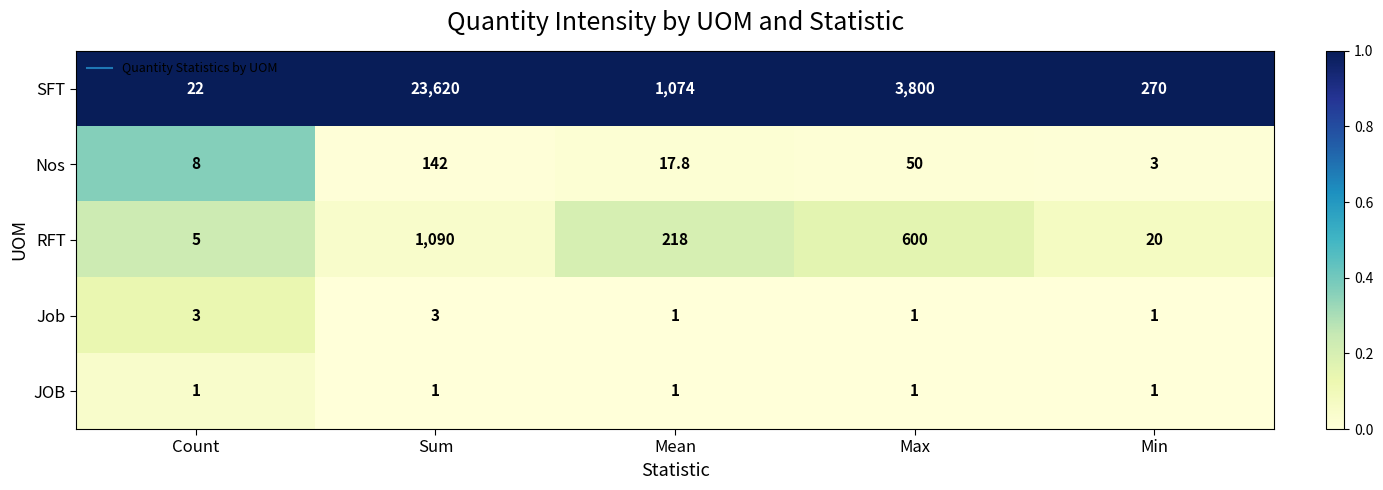

Is it true that RFT equals 5.0 at Count?

True